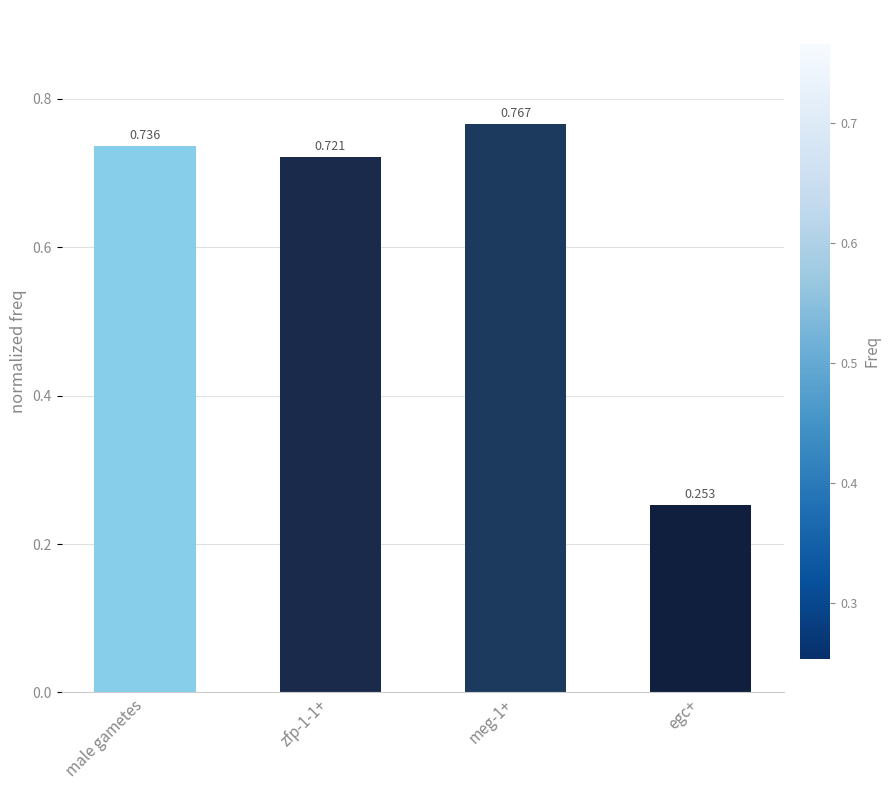

What is the sum of all values?

2.5